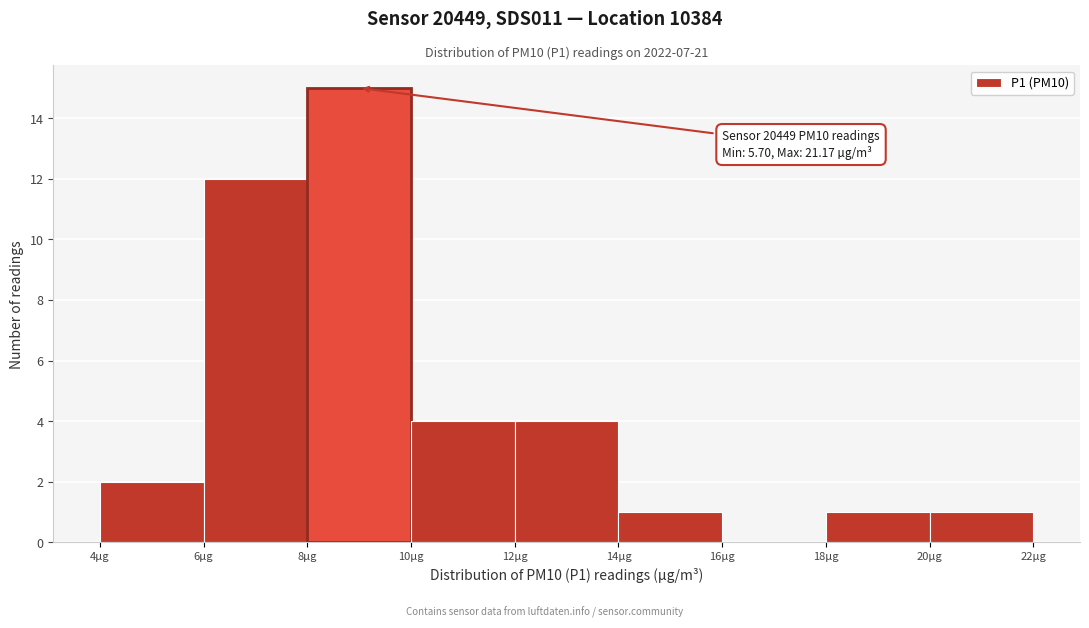

Which range on the x-axis has the tallest bar?

8 to 10